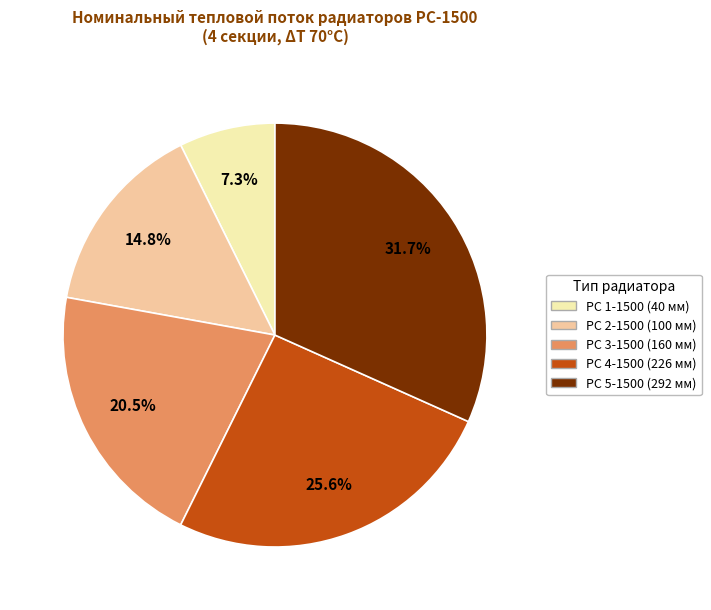

Rank the categories by value from lowest to highest.

РС 1-1500 (40 мм), РС 2-1500 (100 мм), РС 3-1500 (160 мм), РС 4-1500 (226 мм), РС 5-1500 (292 мм)